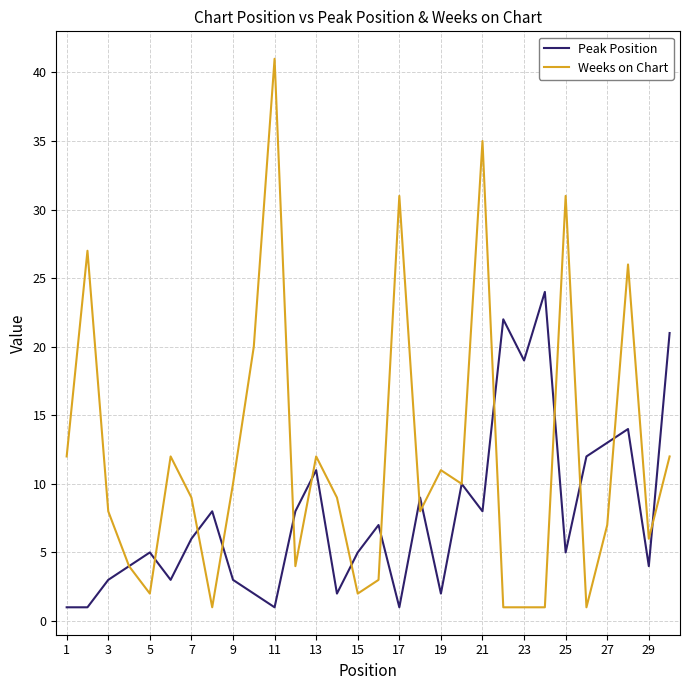

Which series has the largest total across all categories?

Weeks on Chart